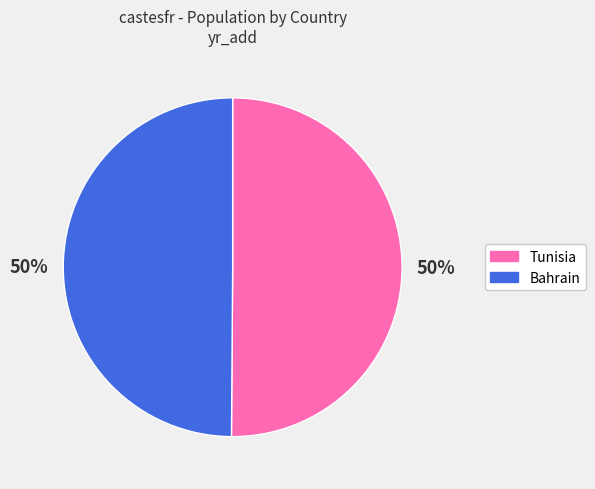

Do Bahrain and Tunisia together represent more than half of the pie?

Yes